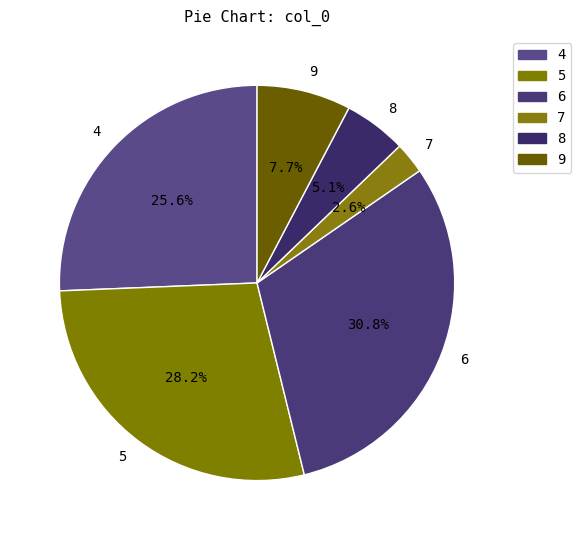

To the nearest percent, what is the combined percentage of 5 and 9?

36%